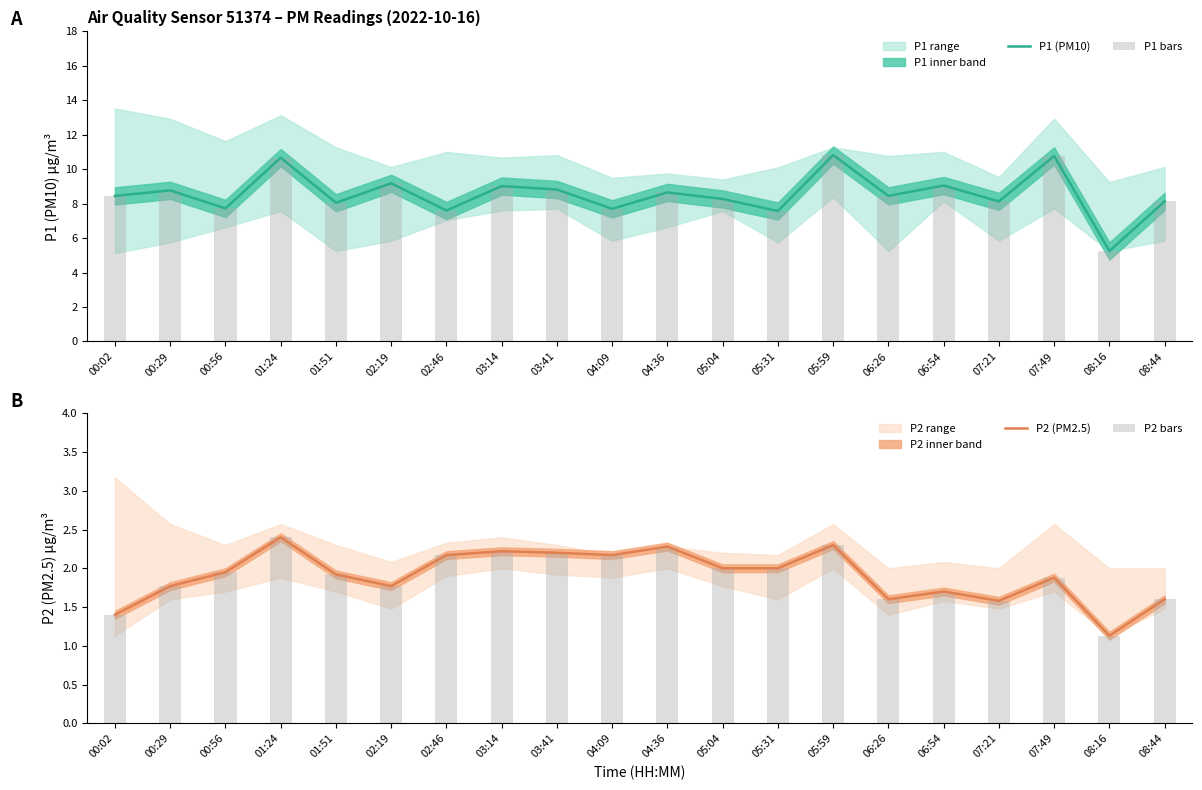

Where does the P1 bars series first go above 8?

00:02